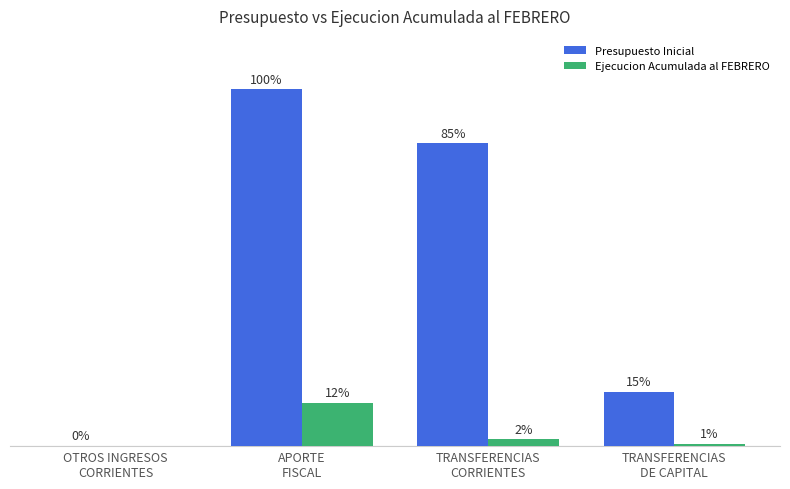

Rank the series by their average value, from lowest to highest.

Ejecucion Acumulada al FEBRERO, Presupuesto Inicial